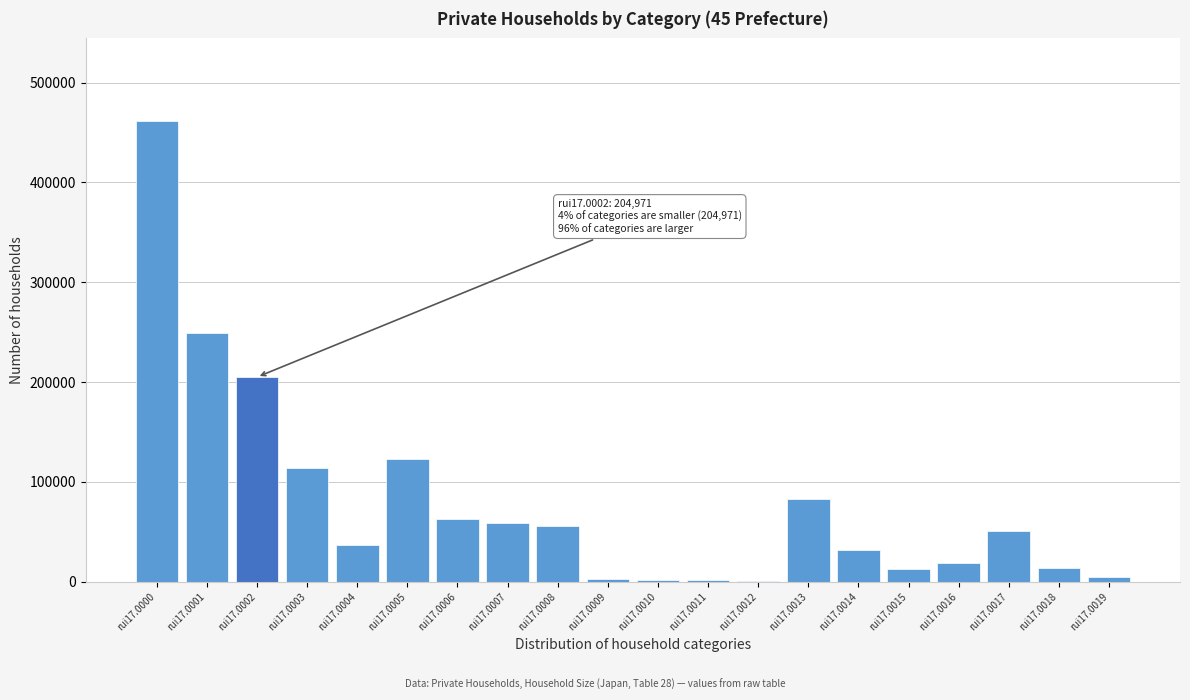

Which has a higher value, rui17.0002 or rui17.0001?

rui17.0001